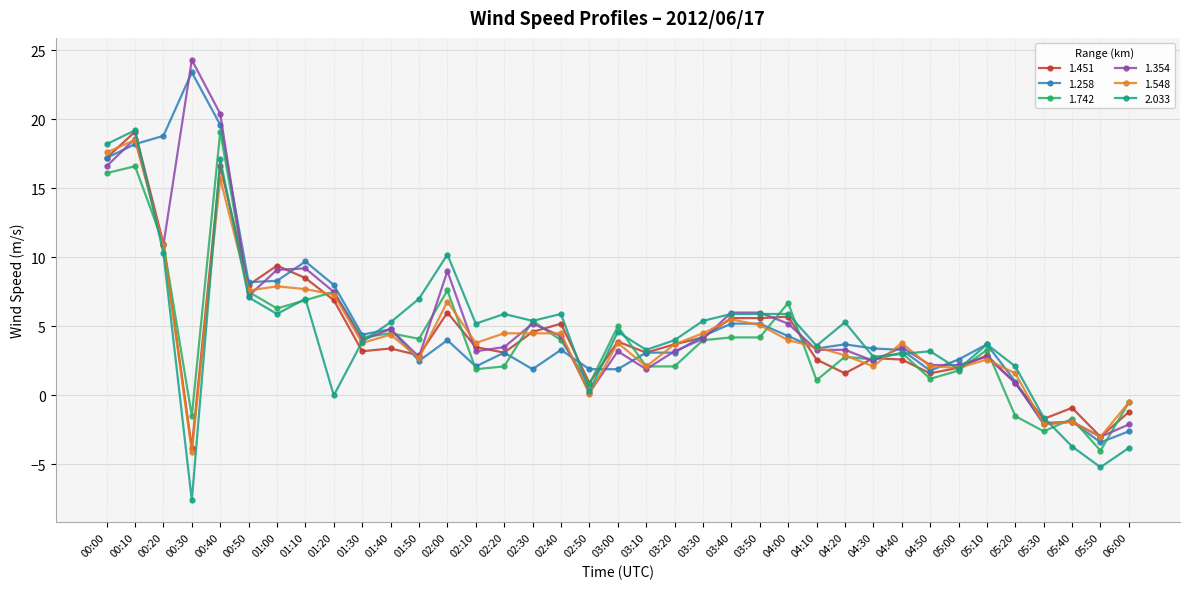

What is the value of the 1.354 point at the 16th from the left?

5.2